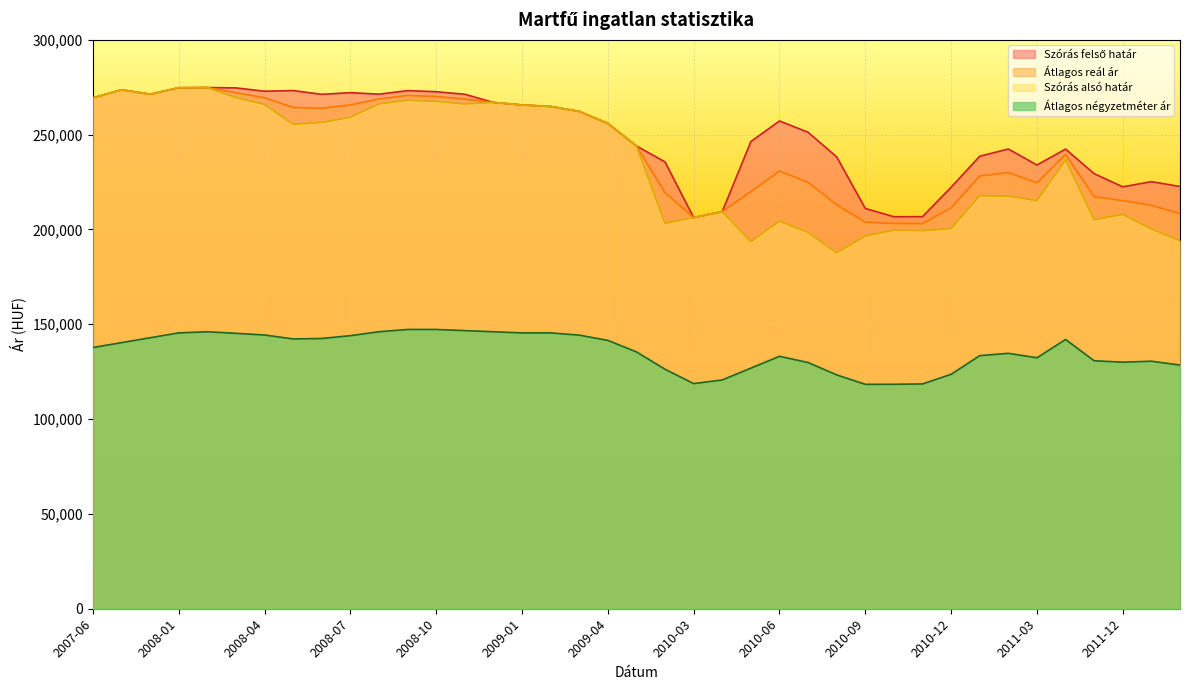

What is the label of the 31st point from the right?

2008-06